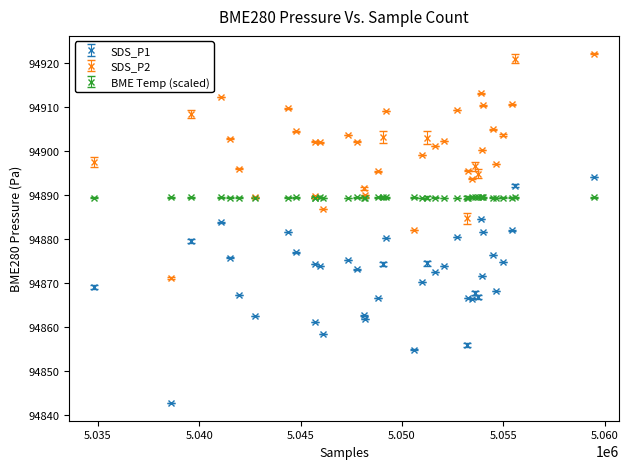

True or false: SDS_P1 and BME Temp (scaled) cross at least once.

True